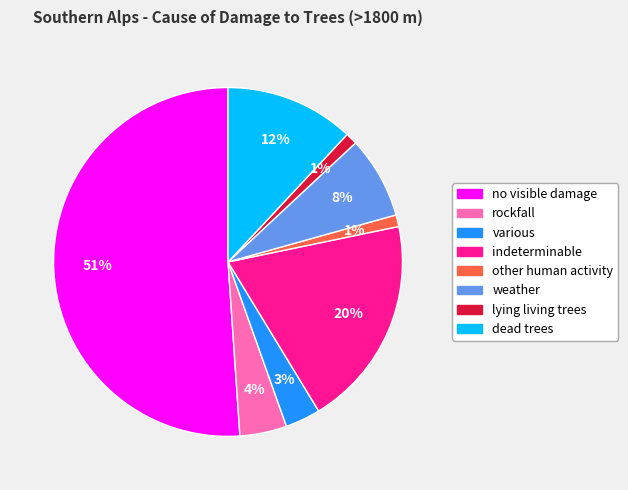

To the nearest percent, what is the average slice percentage?

12%